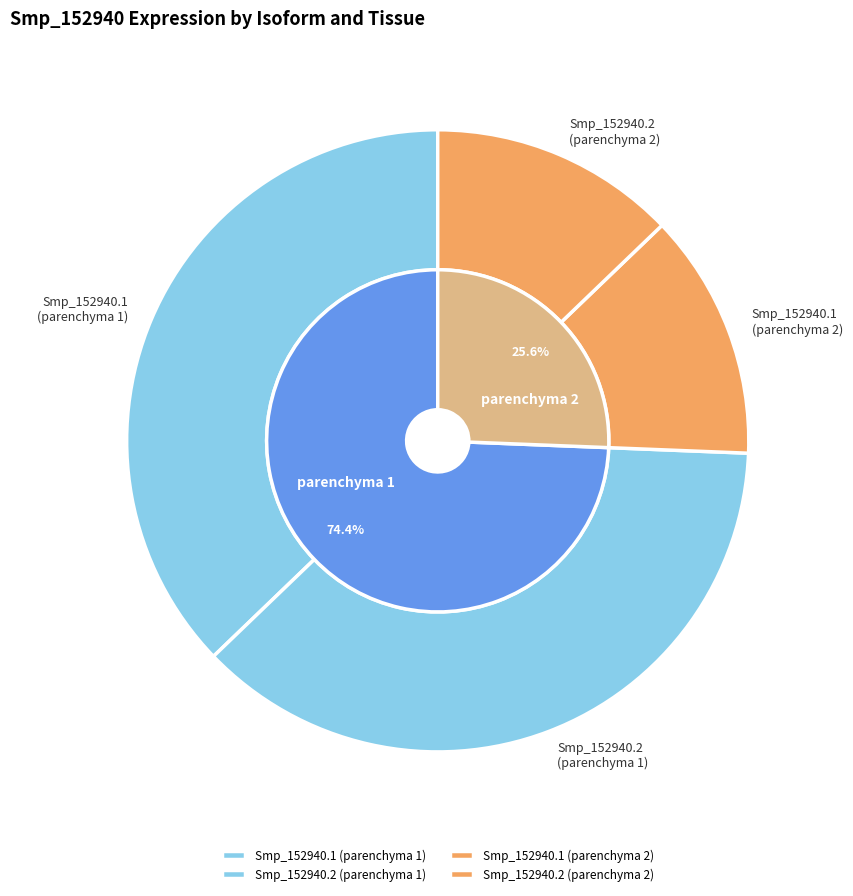

Rank the categories by value from lowest to highest.

Smp_152940.1_parenchyma_2, Smp_152940.2_parenchyma_2, Smp_152940.1_parenchyma_1, Smp_152940.2_parenchyma_1